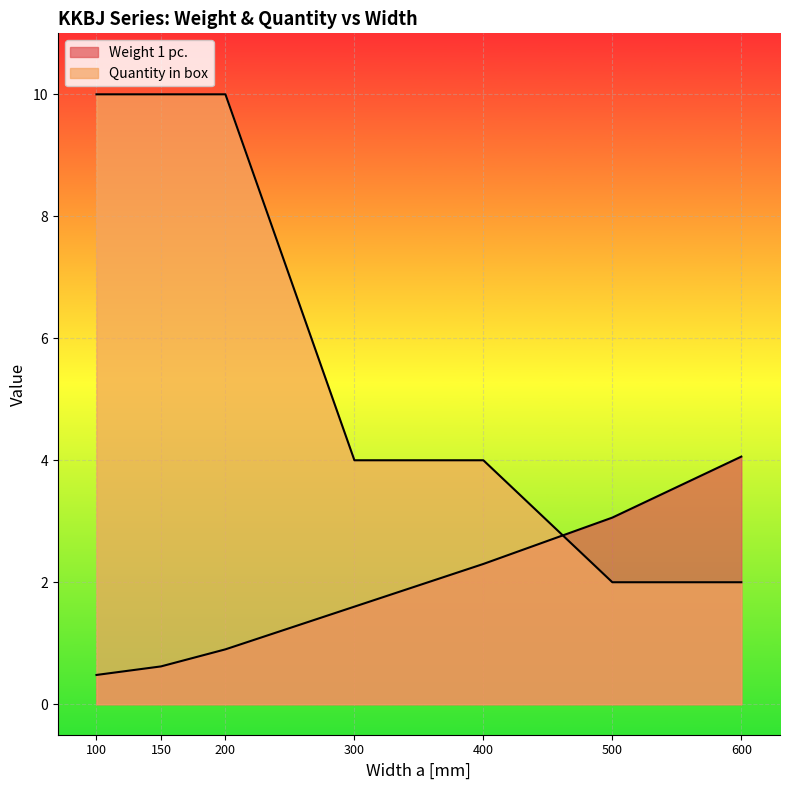

Between 200 and 400, which series saw the biggest shift?

Quantity in box